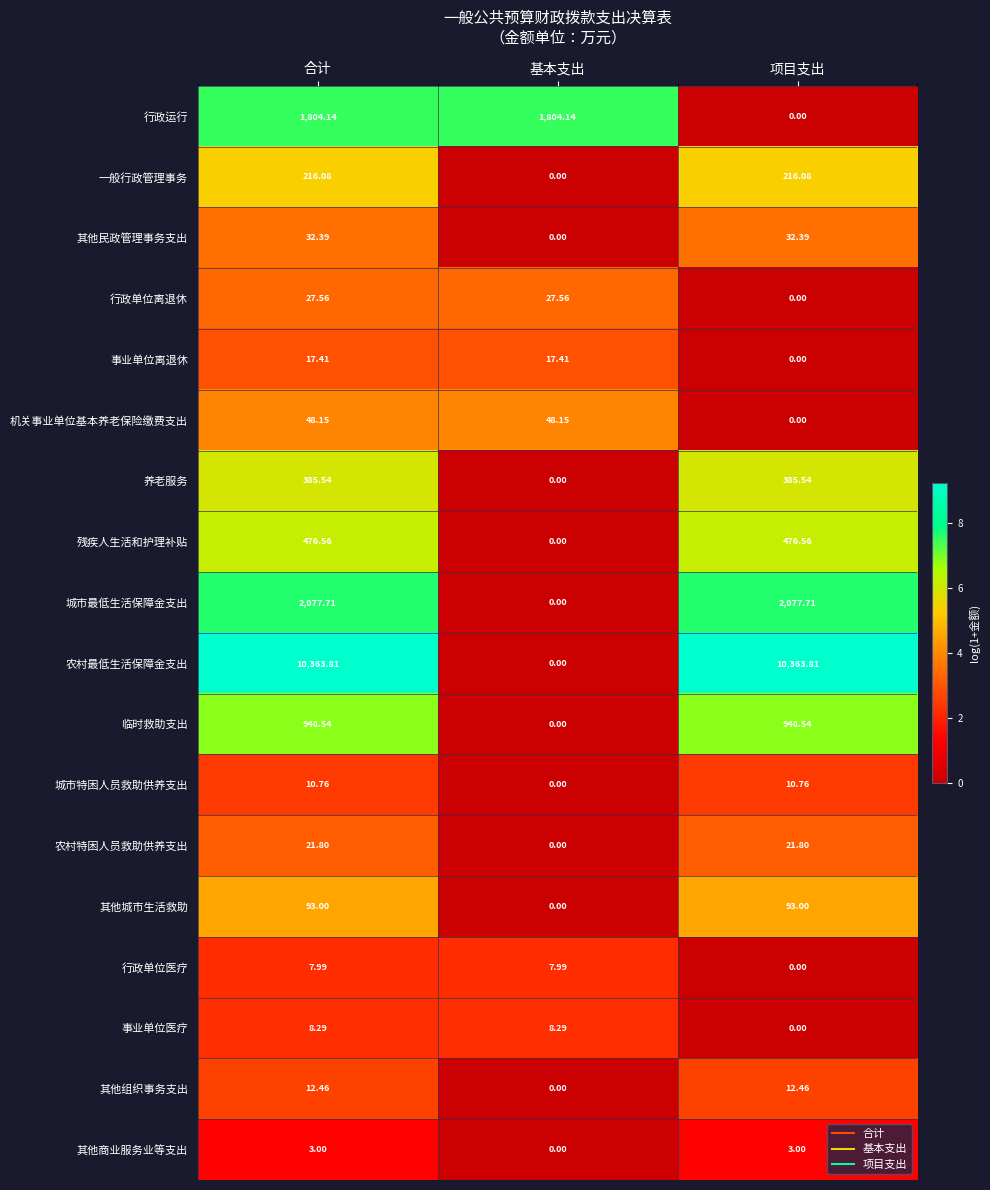

Between 合计 and 基本支出, which series saw the biggest shift?

农村最低生活保障金支出